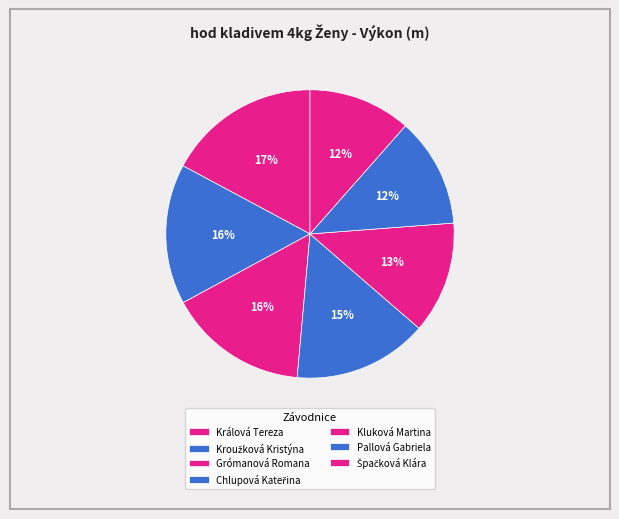

How many segments does this pie chart have?

7